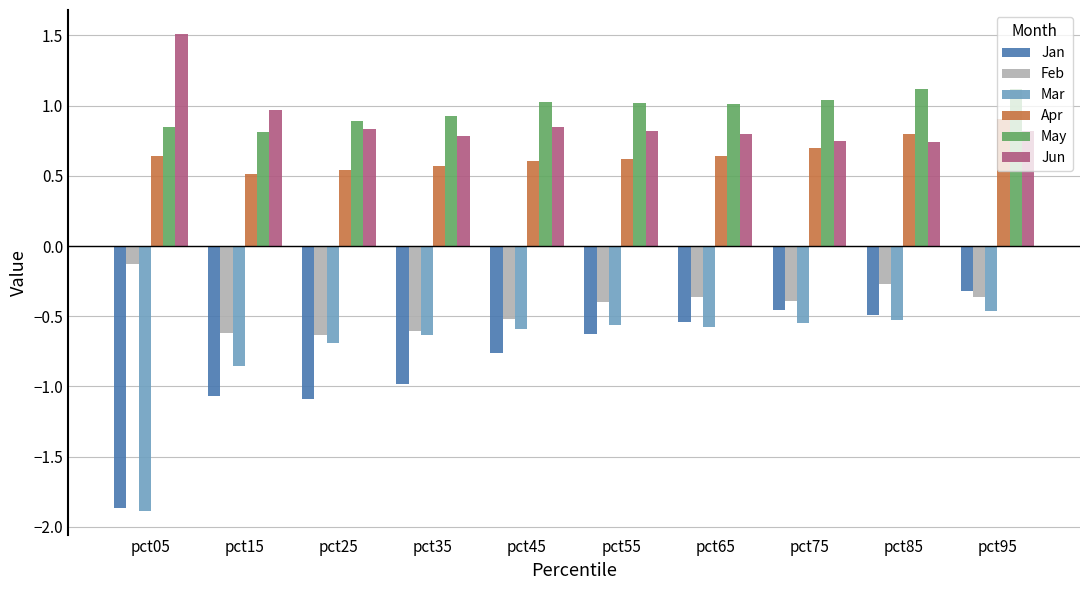

What are all the series names shown in the legend?

Jan, Feb, Mar, Apr, May, Jun